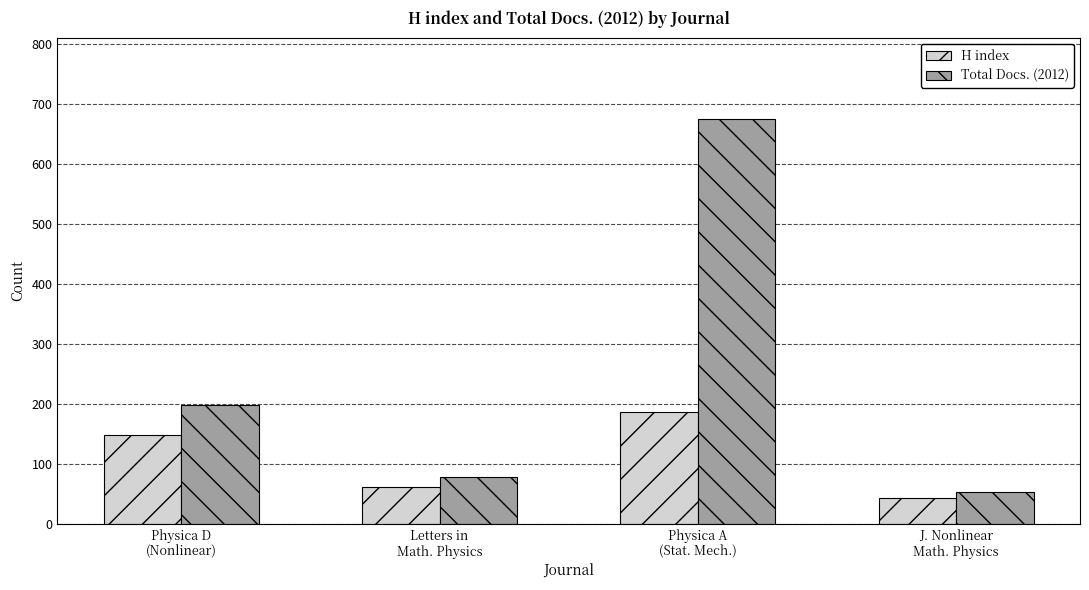

How many groups of bars are there?

4